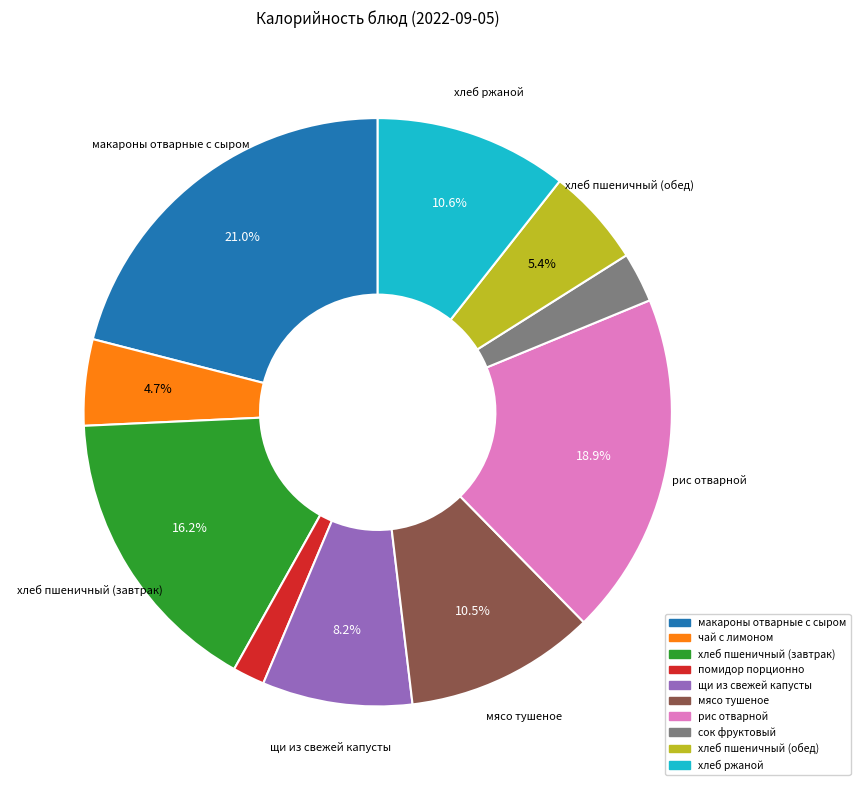

How many slices are in this pie chart?

10